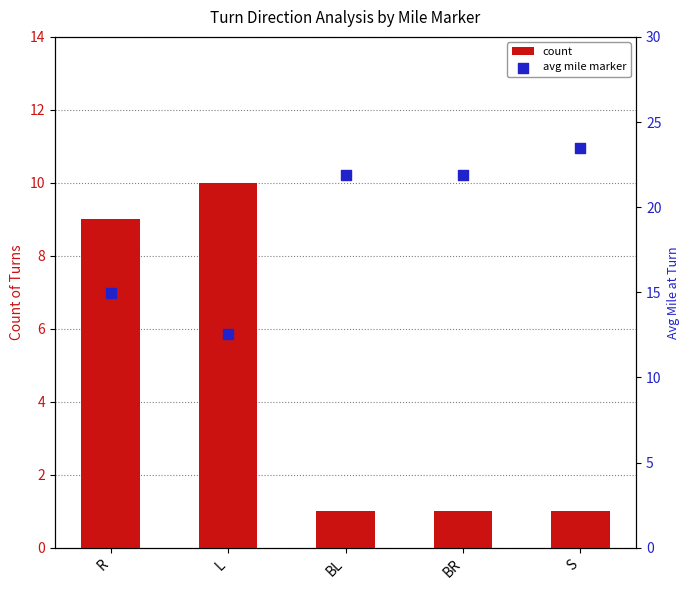

Which series contains the highest Y value?

avg mile marker